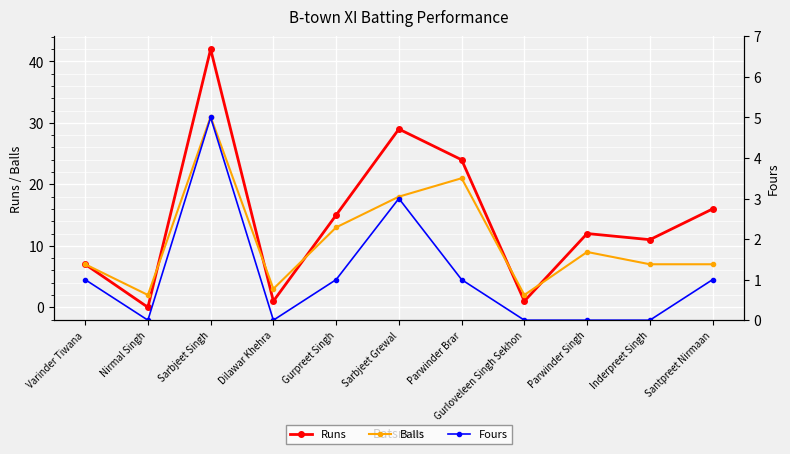

Which series has the widest spread of values?

Runs